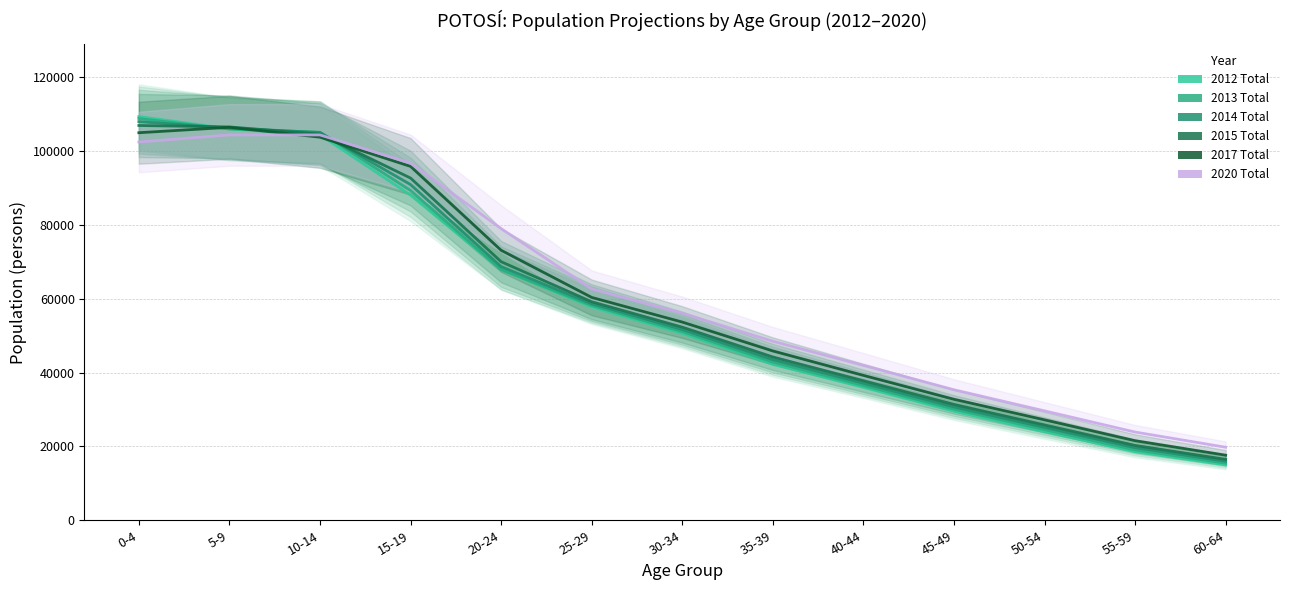

True or false: 2013 Total has a value of 78935 at 25-29.

False